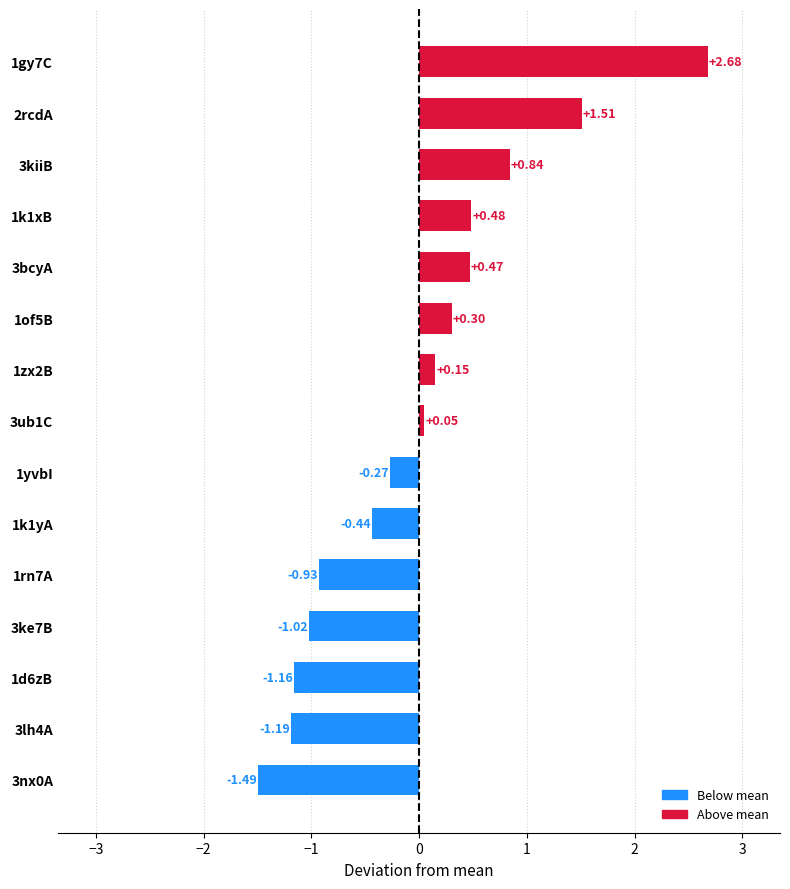

What is the sum of the values at 3nx0A and 3ub1C?

-1.4